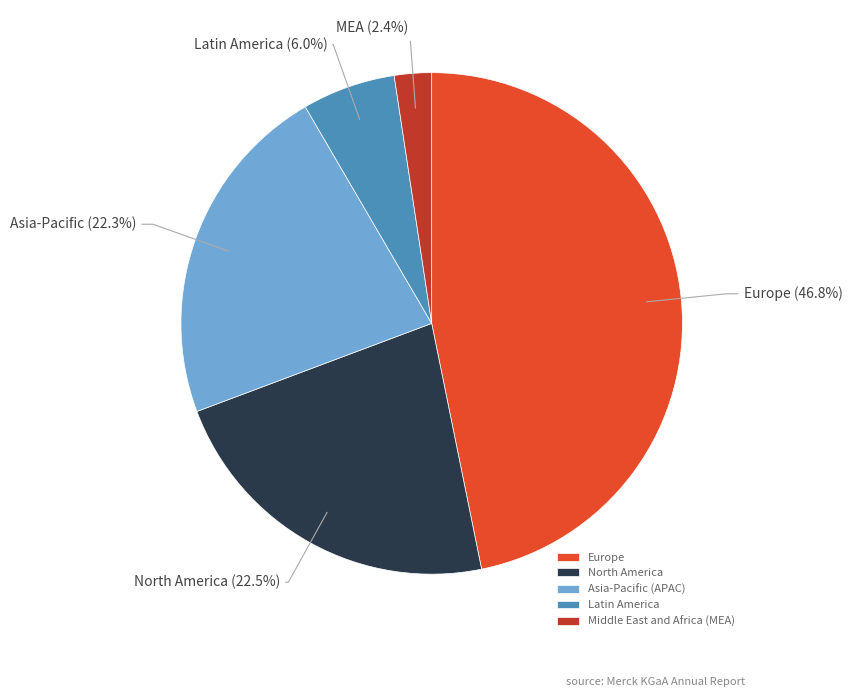

To the nearest percent, what portion does Middle East and Africa (MEA) represent?

2%